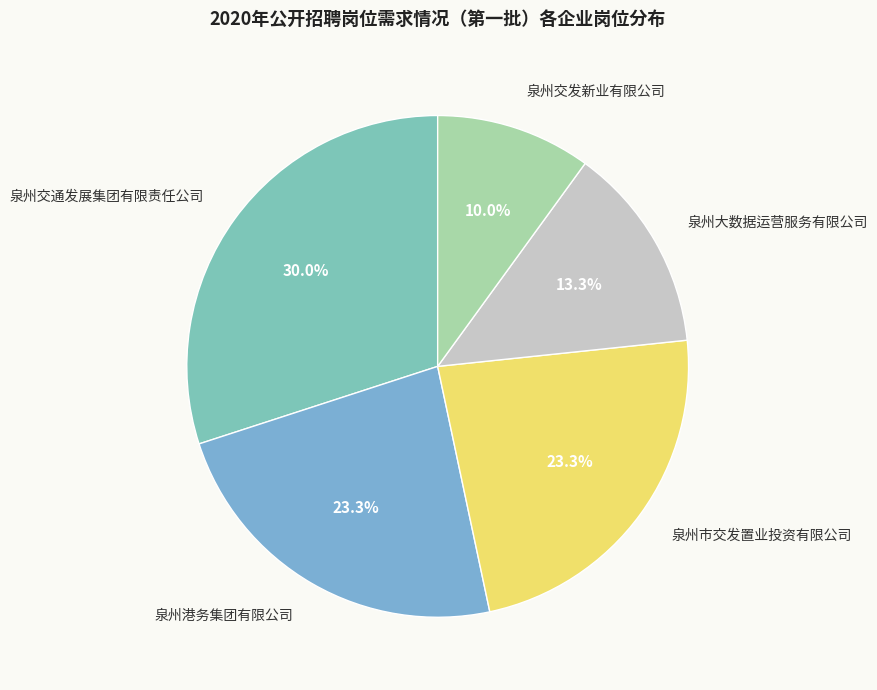

To the nearest percent, what is the average slice percentage?

20%